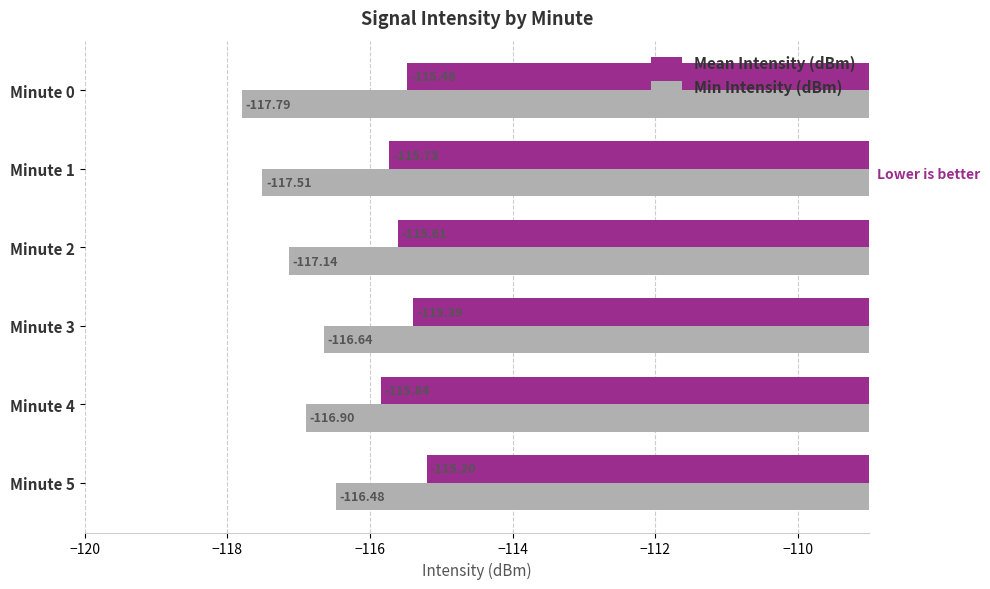

What is the sum of the Min Intensity (dBm) values at Minute 4 and Minute 3?

-233.5